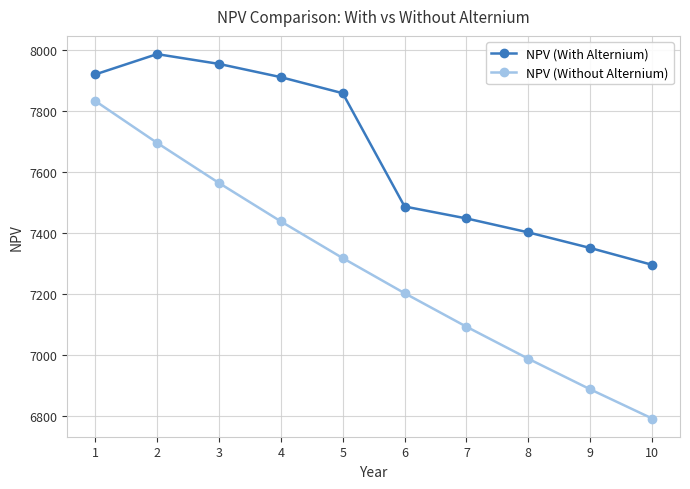

True or false: NPV (With Alternium) and NPV (Without Alternium) intersect in this chart.

False